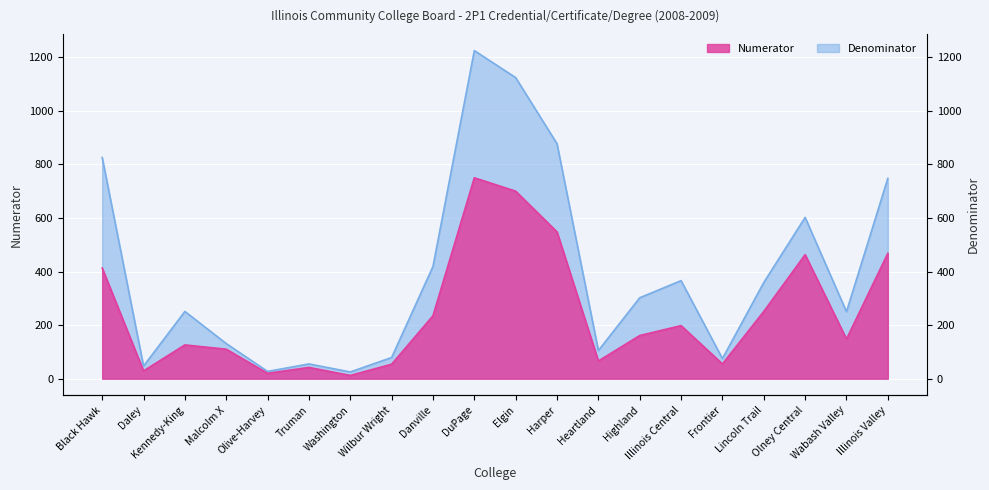

Which series has the largest total across all categories?

Denominator